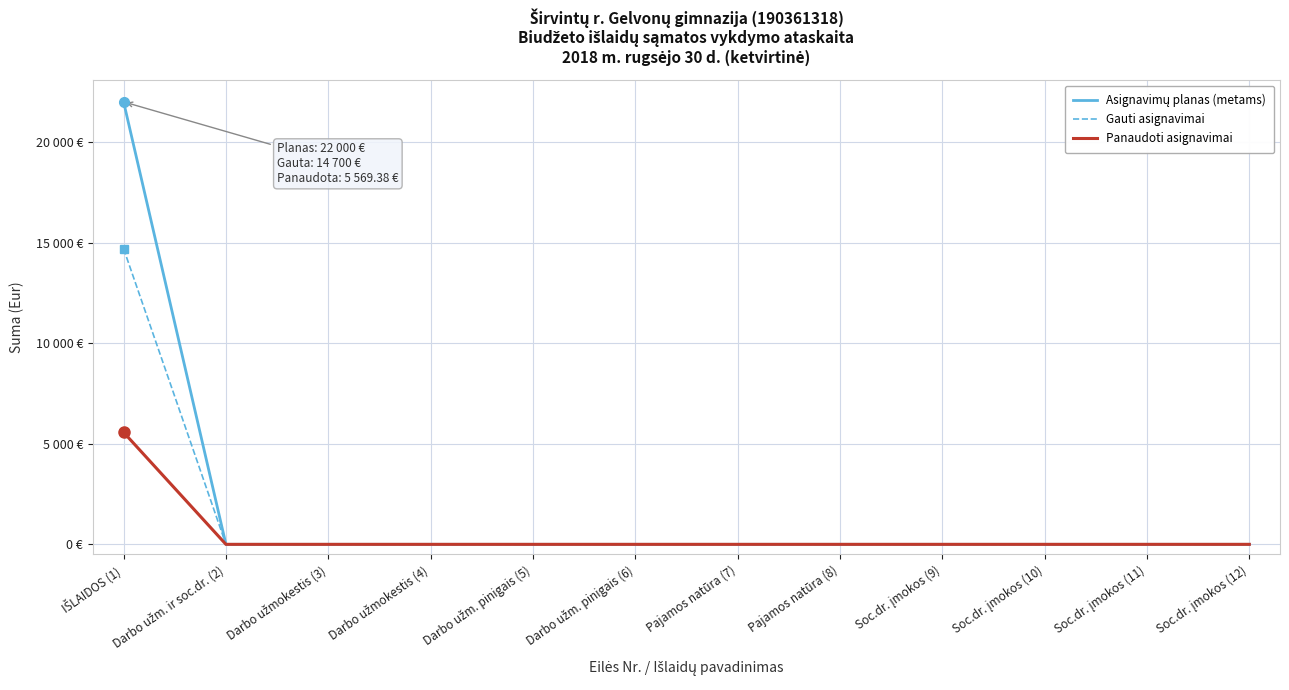

What position from the left is Darbo užmokestis (4)?

4